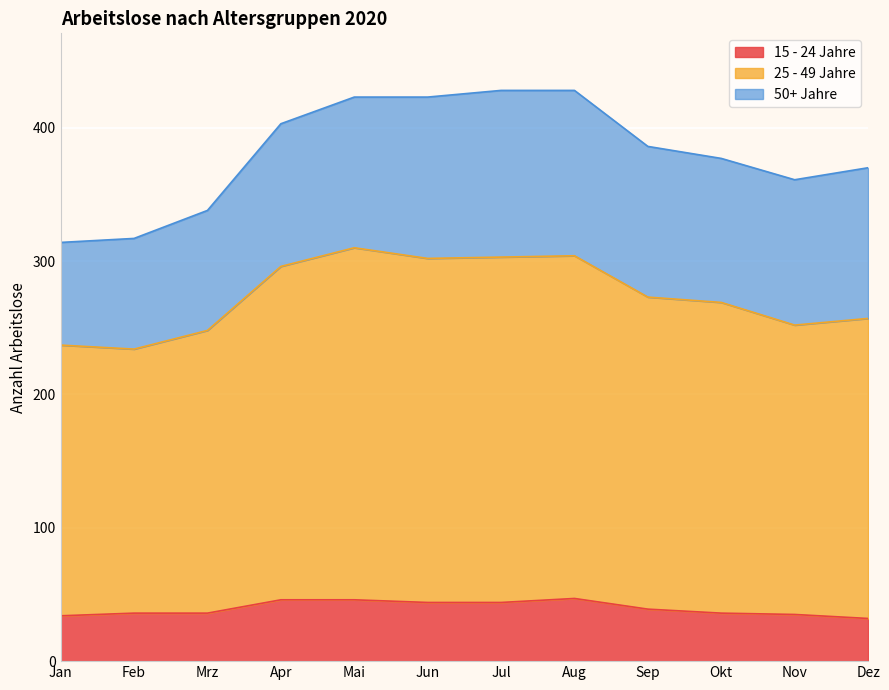

Is it true that 15 - 24 Jahre equals 32 at Dez?

True